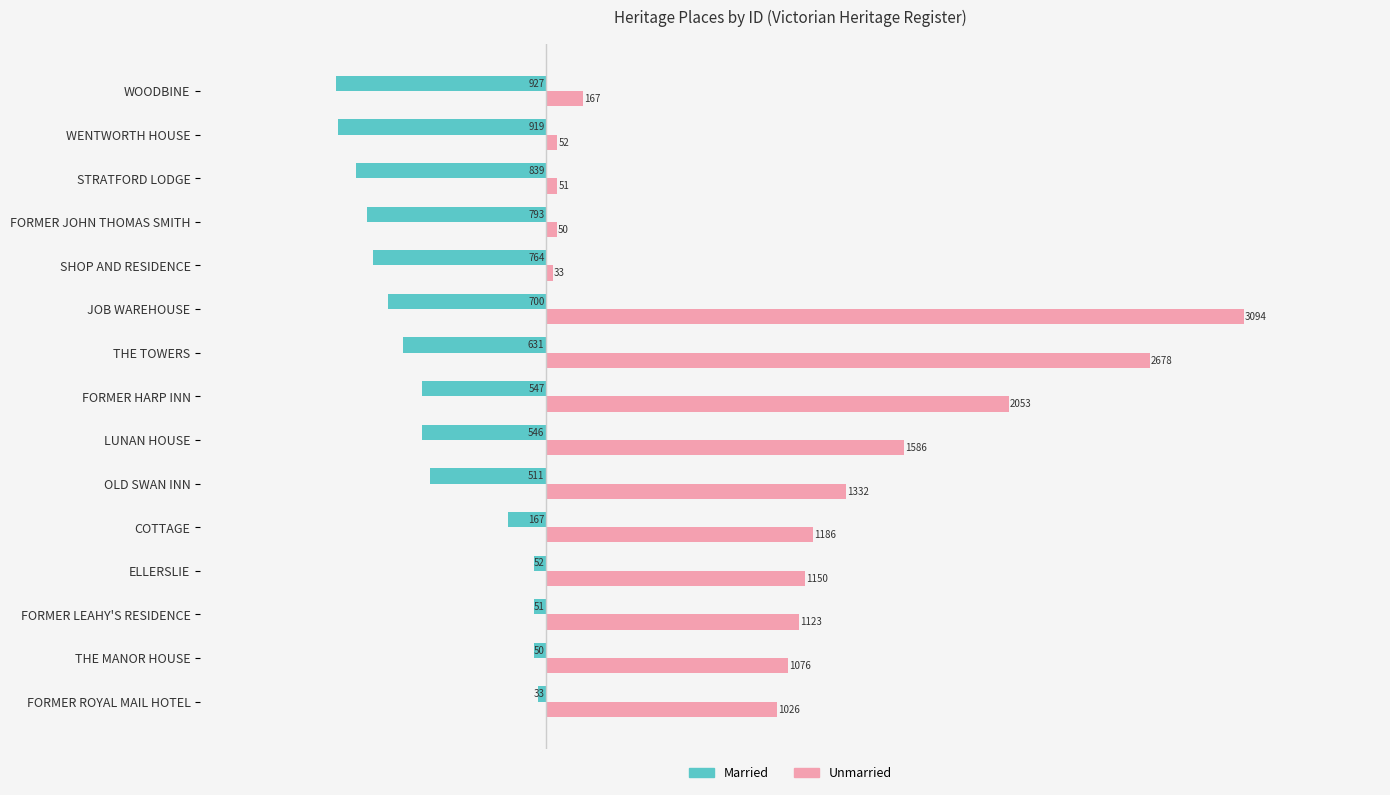

Where is Unmarried nearest to the value 1563?

LUNAN HOUSE